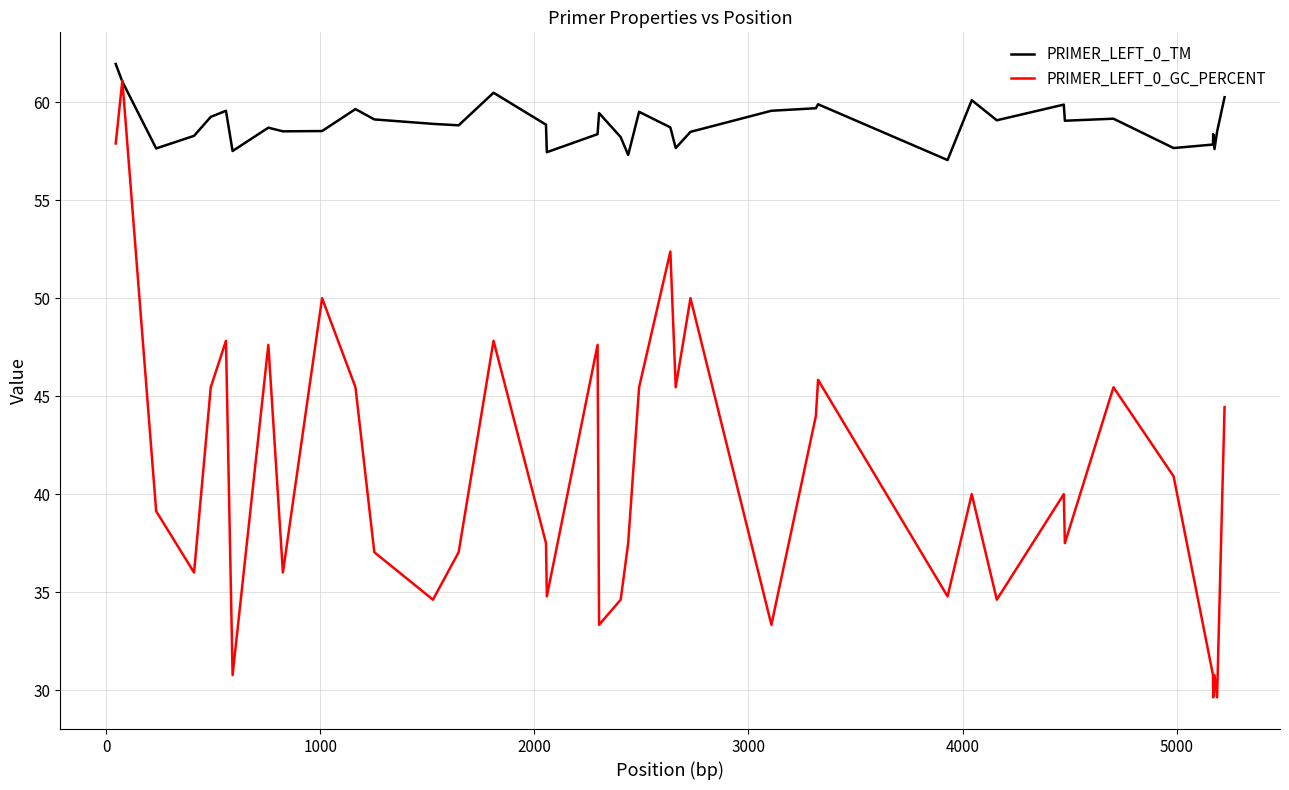

Which series has the largest total across all categories?

PRIMER_LEFT_0_TM